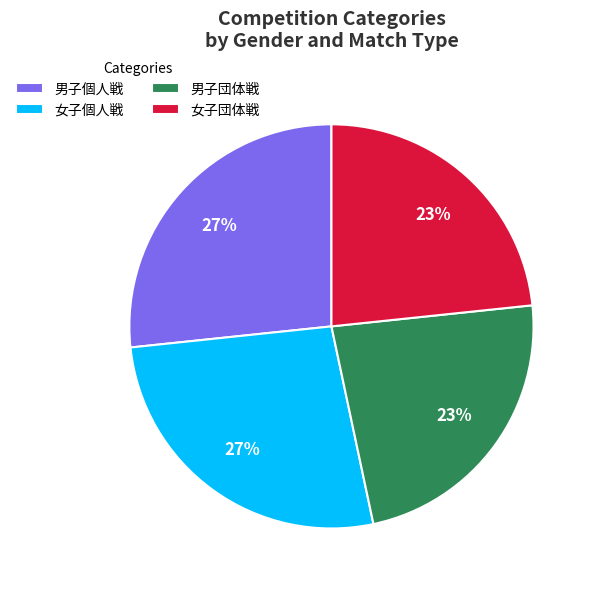

Count the number of slices in the pie.

4